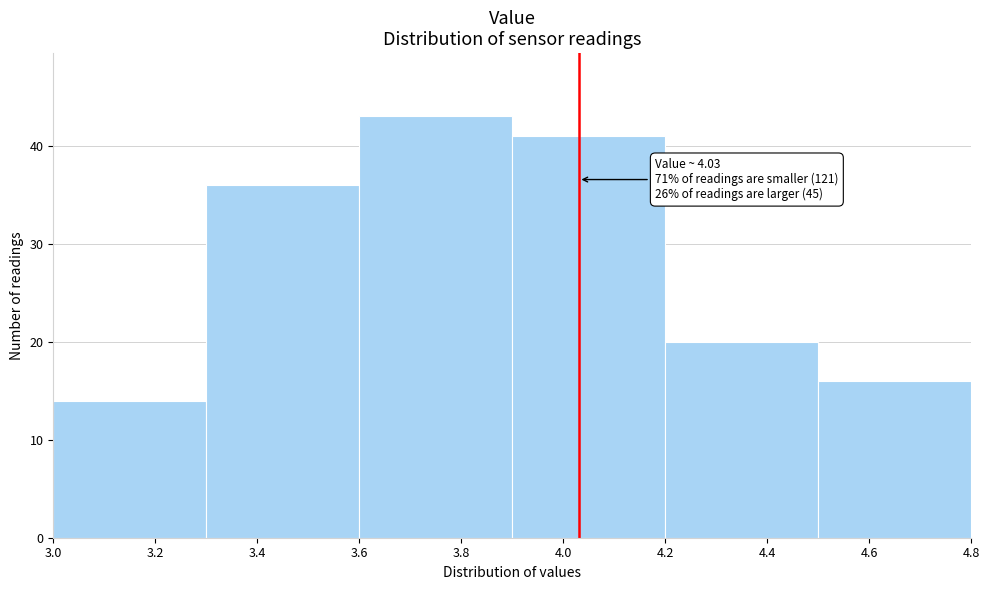

Over which range of the x-axis is the bar tallest?

3.6 to 3.9